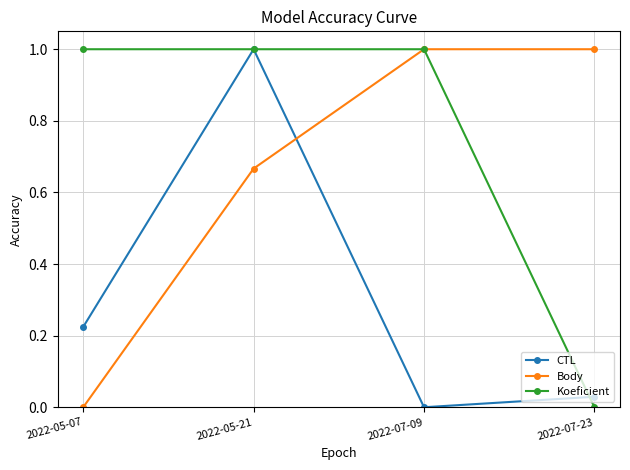

What are all the series names shown in the legend?

CTL, Body, Koeficient